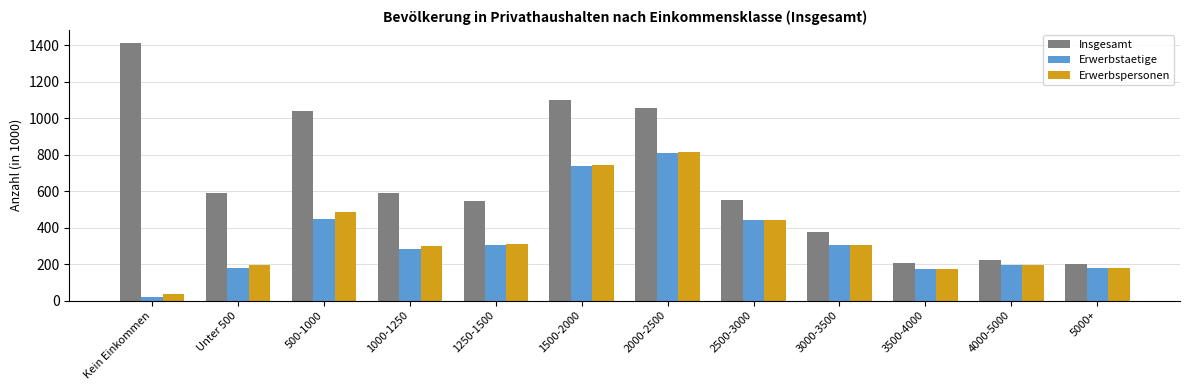

Is the value of Erwerbspersonen at 1250-1500 greater than the value of Erwerbstaetige at 3500-4000?

Yes